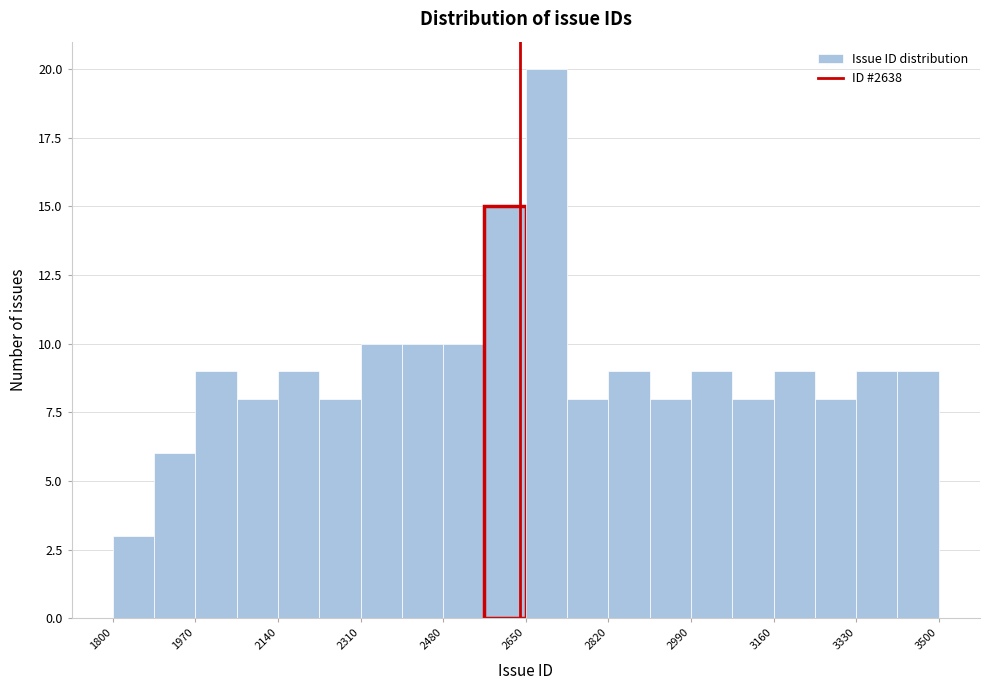

Reading left to right, list every bar in this chart as the range it spans on the x-axis followed by its height. Neither the bar edges nor the heights are printed on the chart, so give them approximately, as read against the axes.

1800 to 1885: 3
1885 to 1970: 6
1970 to 2055: 9
2055 to 2140: 8
2140 to 2225: 9
2225 to 2310: 8
2310 to 2395: 10
2395 to 2480: 10
2480 to 2565: 10
2565 to 2650: 15
2650 to 2735: 20
2735 to 2820: 8
2820 to 2905: 9
2905 to 2990: 8
2990 to 3075: 9
3075 to 3160: 8
3160 to 3245: 9
3245 to 3330: 8
3330 to 3415: 9
3415 to 3500: 9